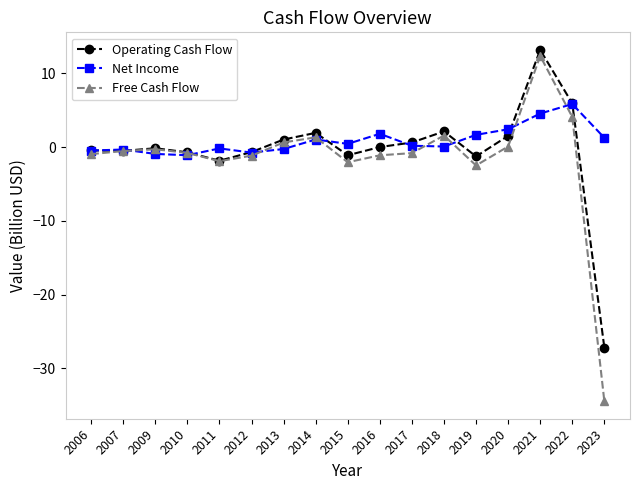

In Free Cash Flow, how many points are higher than both neighbors (excluding endpoints)?

4